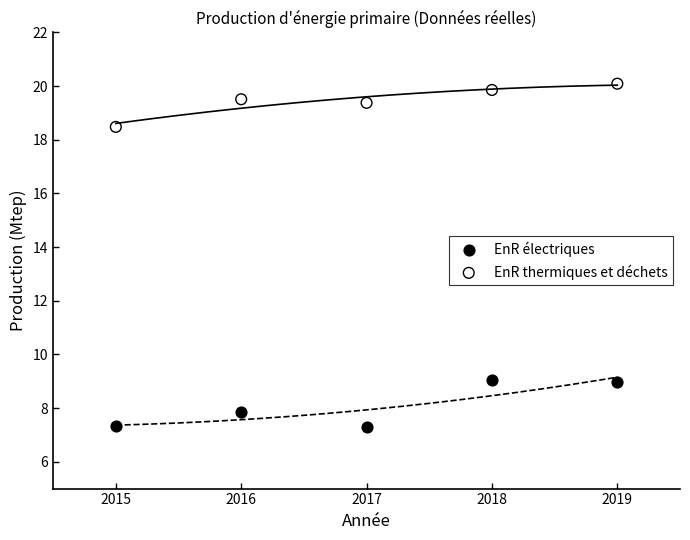

Which series reaches the minimum Y coordinate?

EnR électriques